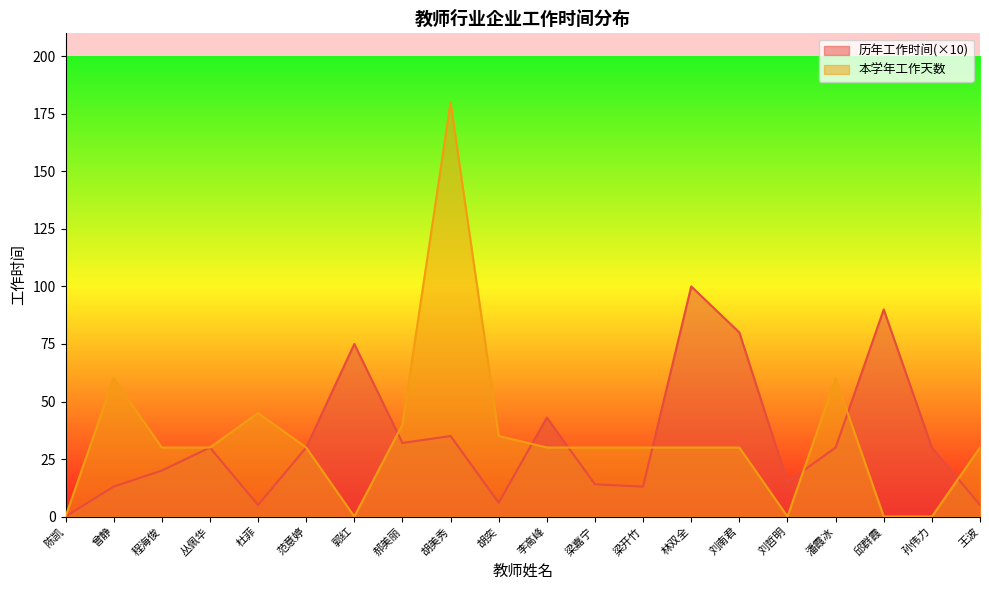

Reading right to left, transcribe all the data shown in this chart.

历年工作时间: 王波=5	孙伟力=30	邱群霞=90	潘霞冰=30	刘哲明=15	刘南君=80	林双全=100	梁开竹=13	梁嘉宁=14	李高峰=43	胡奕=6	胡美秀=35	郝美丽=32	郭红=75	范意婷=30	杜菲=5	丛佩华=30	程海俊=20	曾静=13	陈凯=0
本学年工作天数: 王波=30	孙伟力=0	邱群霞=0	潘霞冰=60	刘哲明=0	刘南君=30	林双全=30	梁开竹=30	梁嘉宁=30	李高峰=30	胡奕=35	胡美秀=180	郝美丽=40	郭红=0	范意婷=30	杜菲=45	丛佩华=30	程海俊=30	曾静=60	陈凯=0